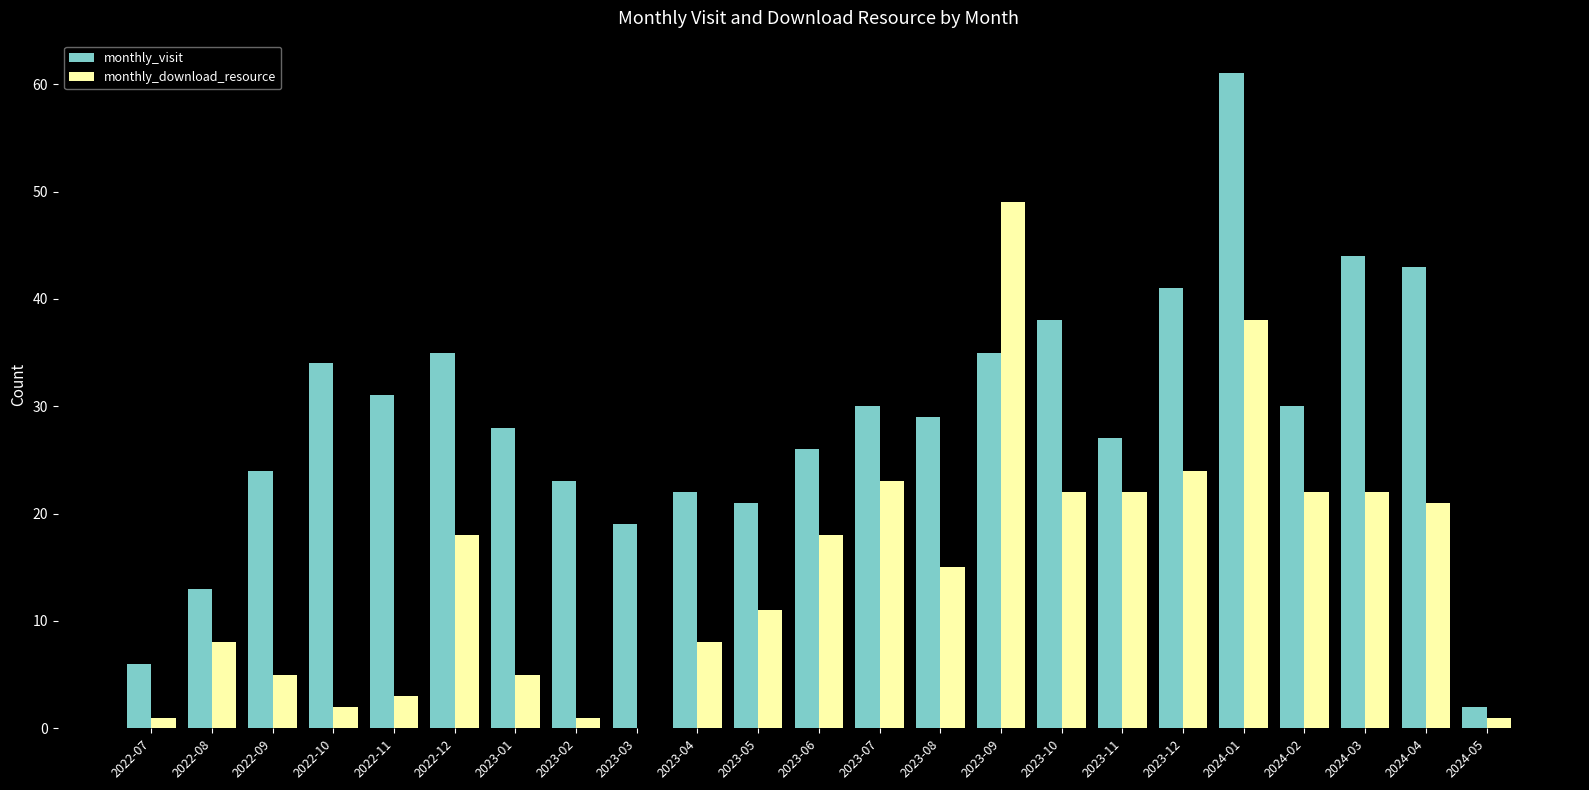

What is the greatest value displayed?

61